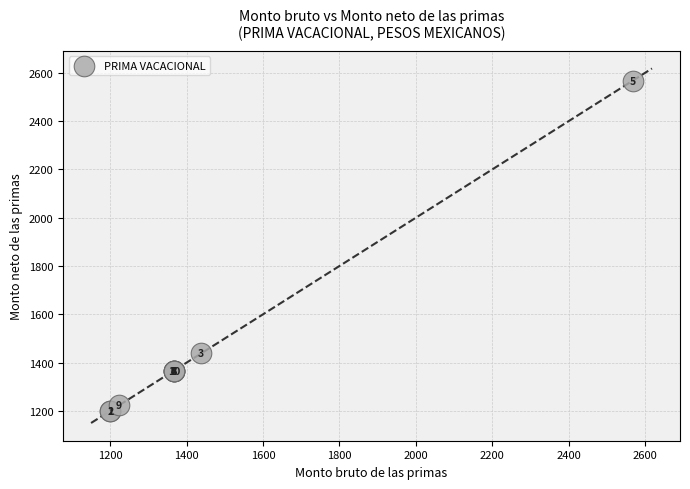

What Y value in the scatter plot is closest to 1883?

1438.4